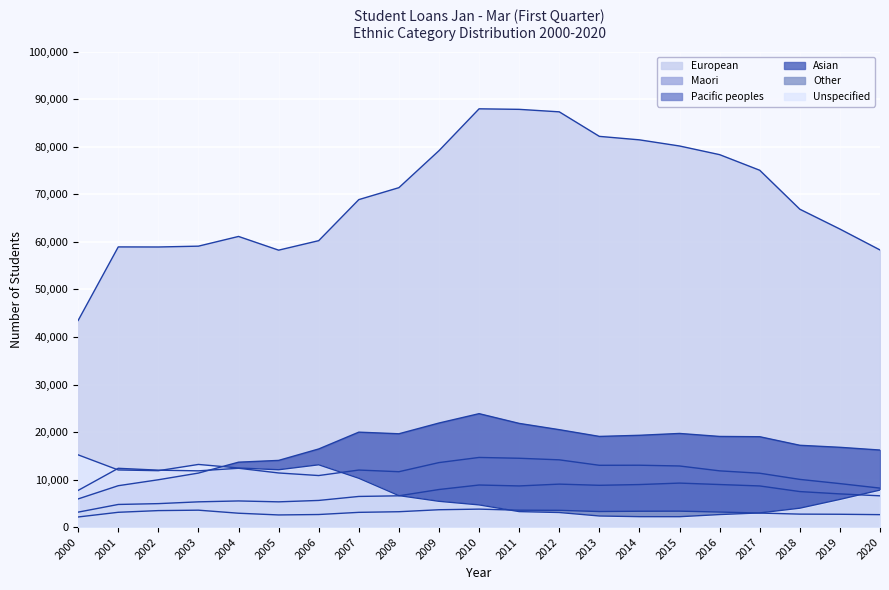

What is the value of the European point at the 2nd from the left?

58935